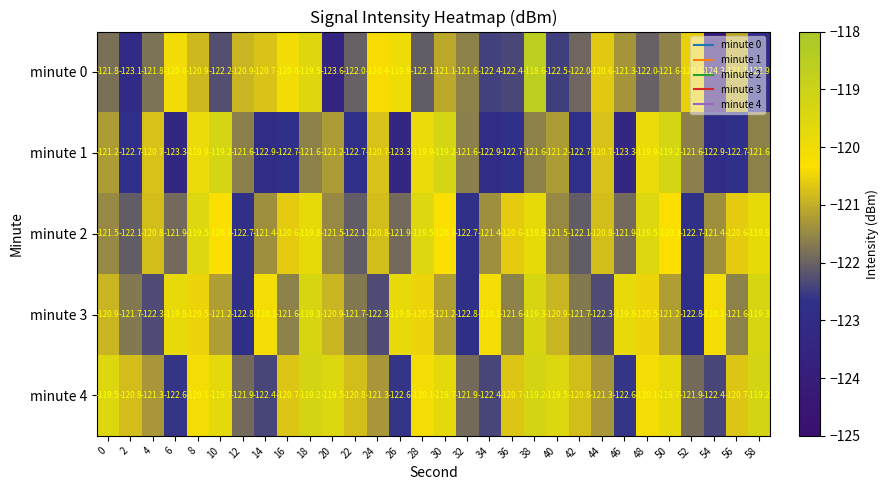

Count the number of categories in the chart.

30